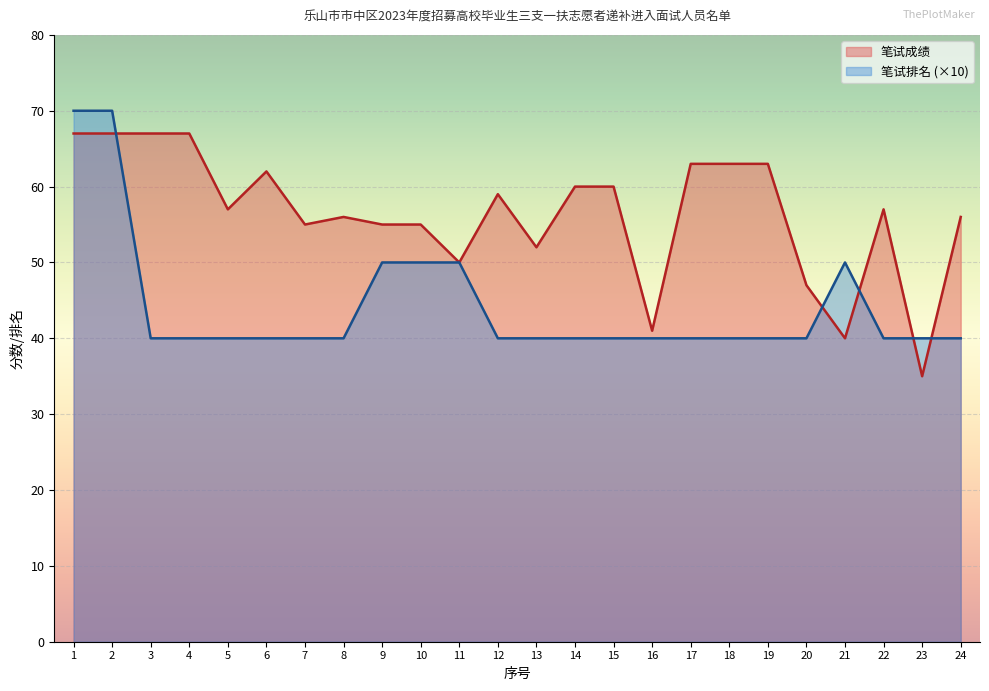

What is the average value of the 笔试排名 series?

44